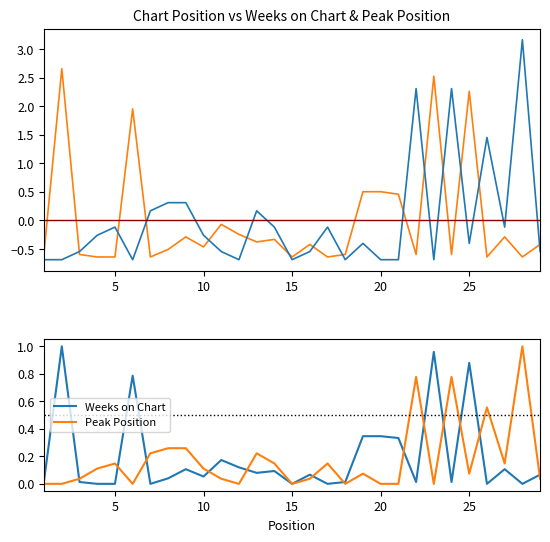

How many intersections are there between Peak Position and Weeks on Chart?

13